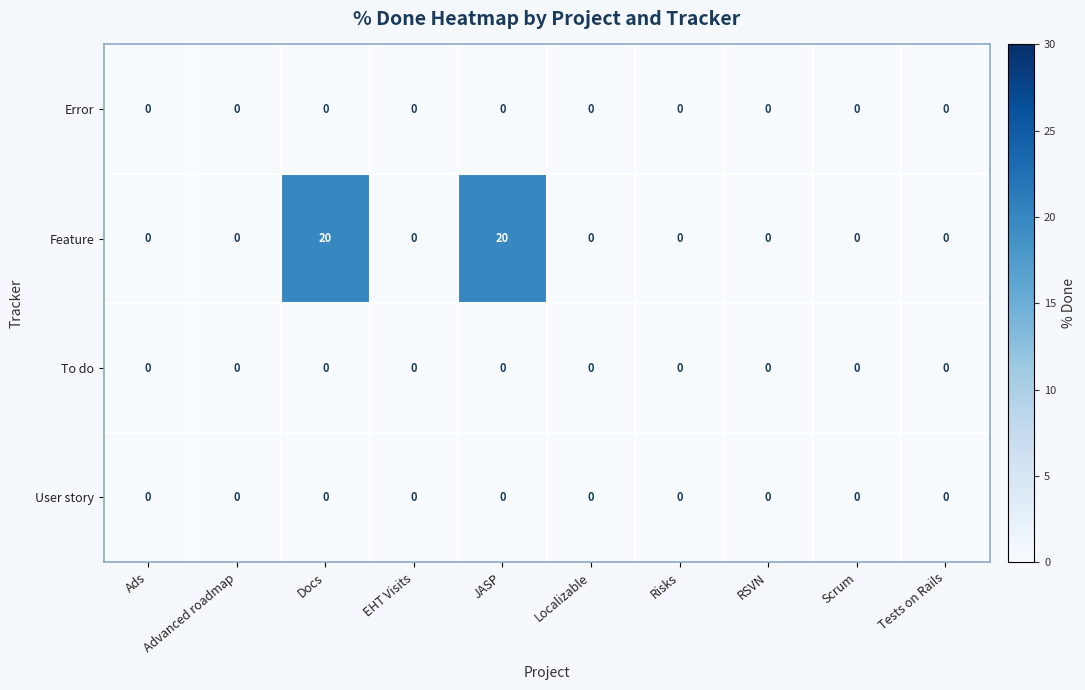

Which series has the widest spread of values?

Feature